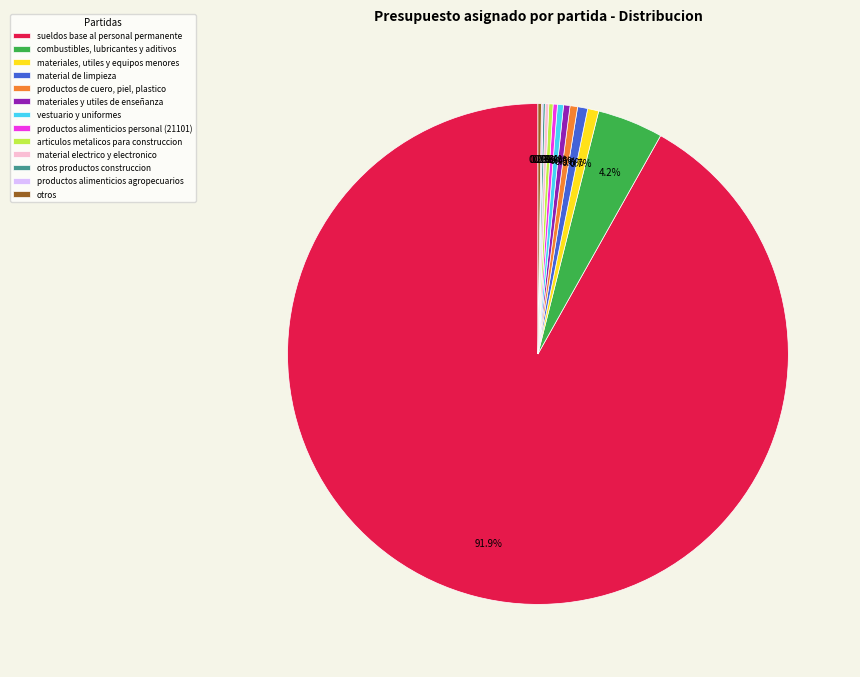

Does combustibles, lubricantes y aditivos account for over 50% of the chart?

No